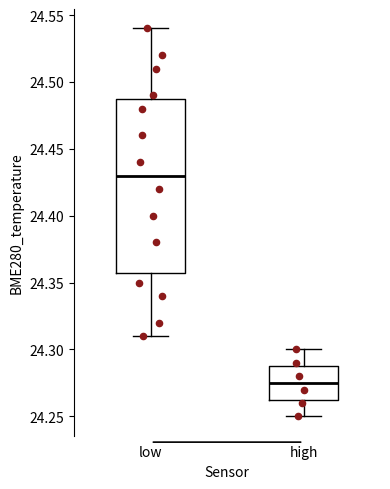

Where does the median line of the box for high sit on the y-axis? The values are not printed on the chart, so give them approximately, as read against the axis.

24.275